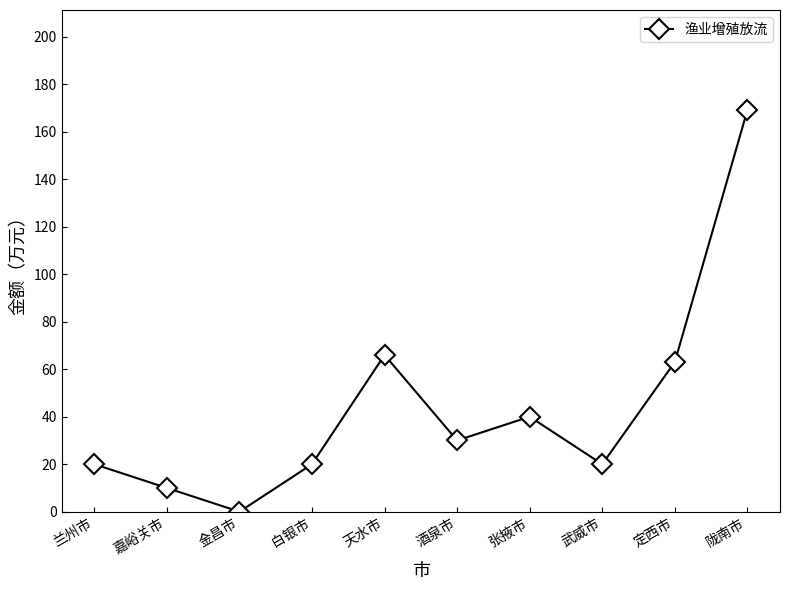

What is the maximum value shown in the chart?

169